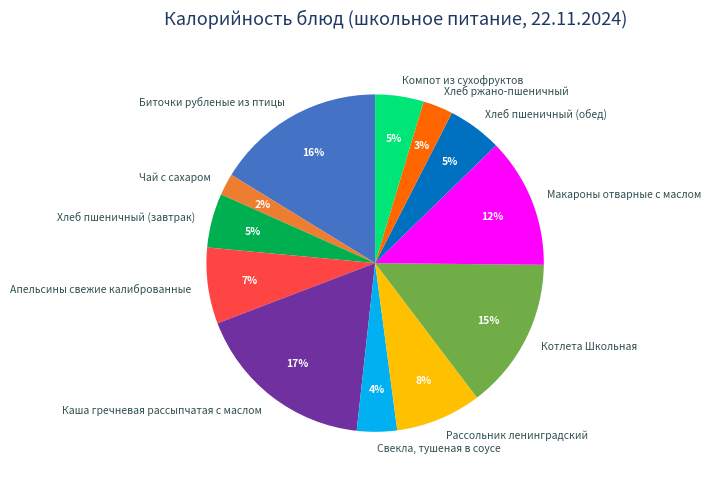

Does Хлеб ржано-пшеничный represent more than half of the total?

No